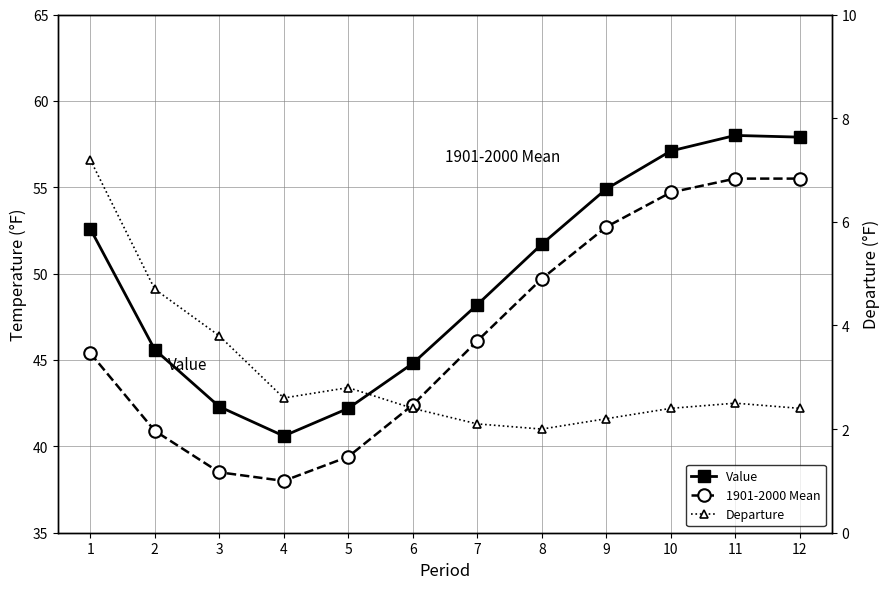

At 9, list the series in order from largest to smallest.

Value, 1901-2000 Mean, Departure